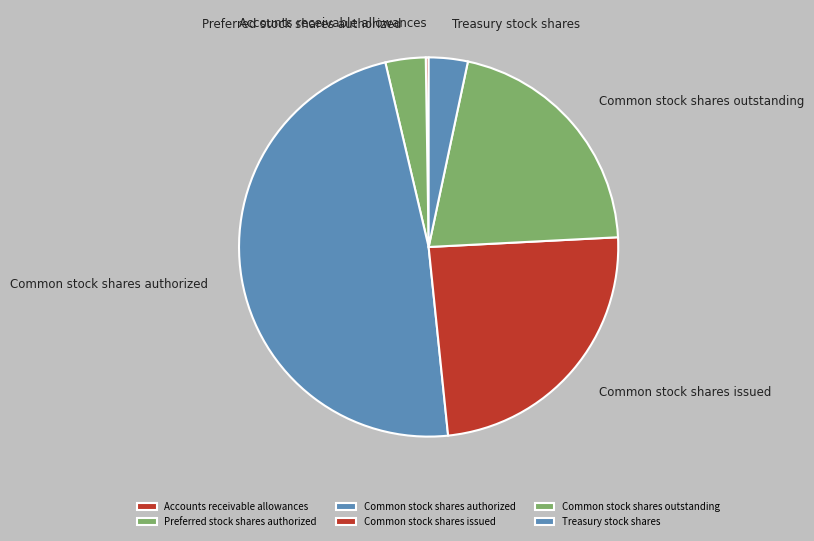

True or false: Common stock shares issued accounts for 24% of the total.

True